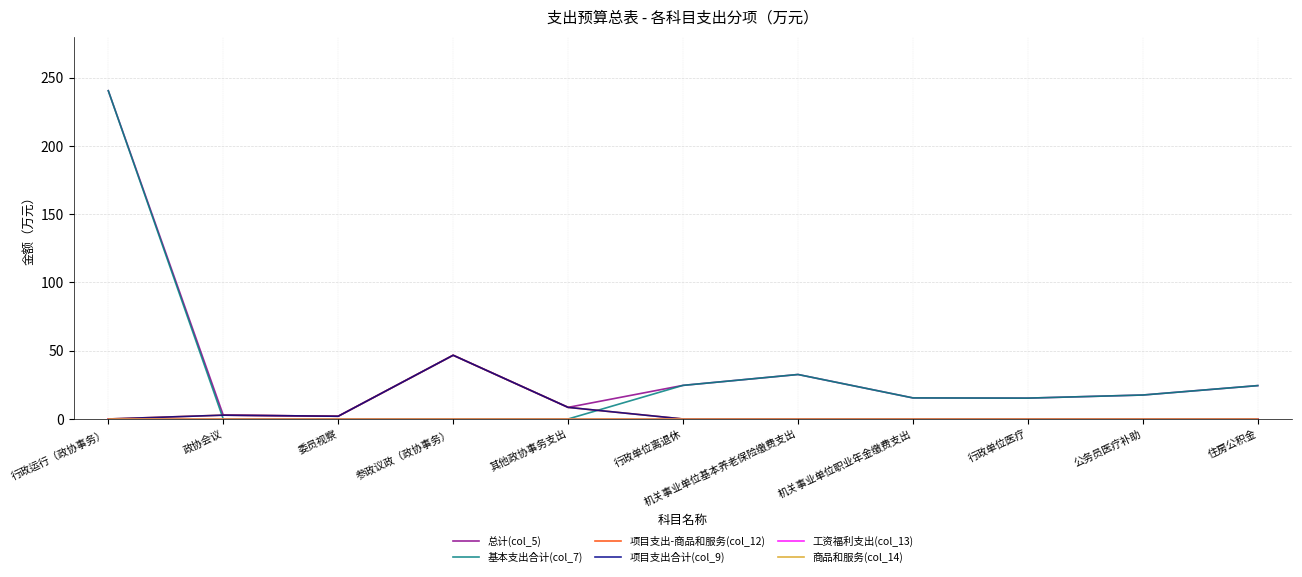

Is it true that 总计(col_5) equals 2.0 at 委员视察?

True